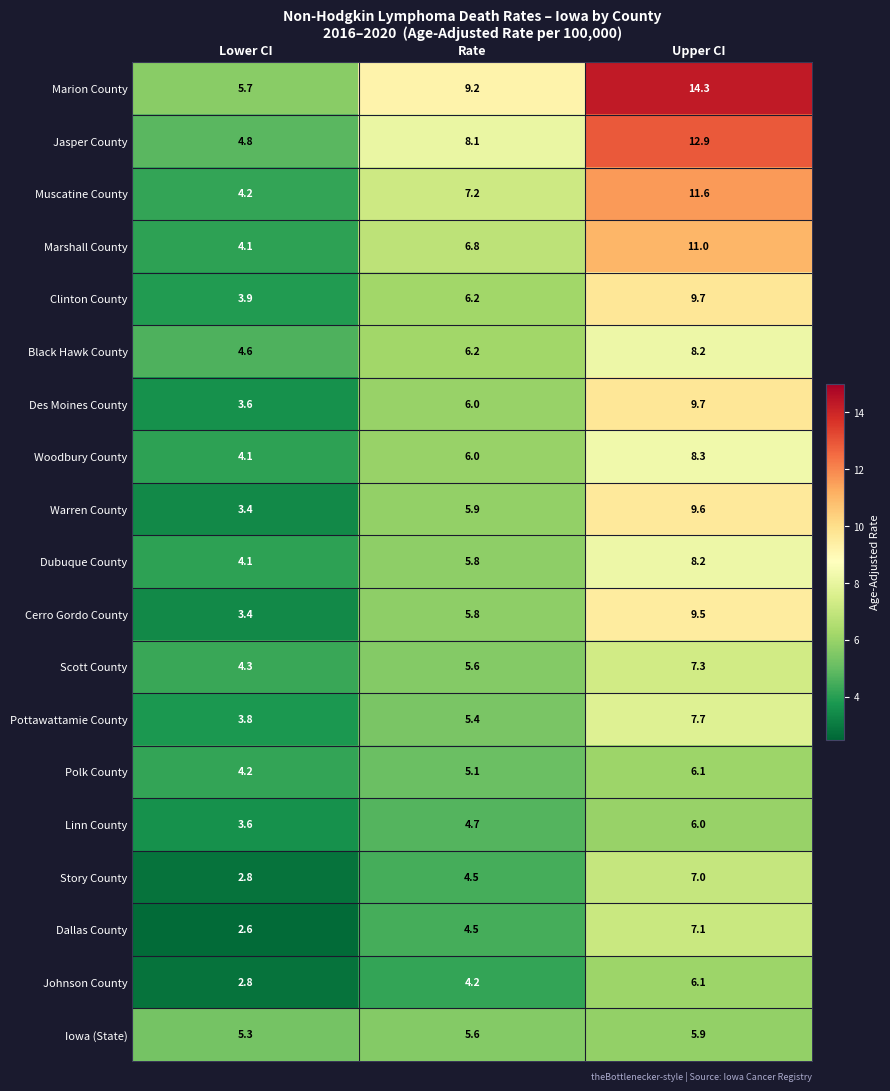

Read the Scott County value at Lower CI.

4.3